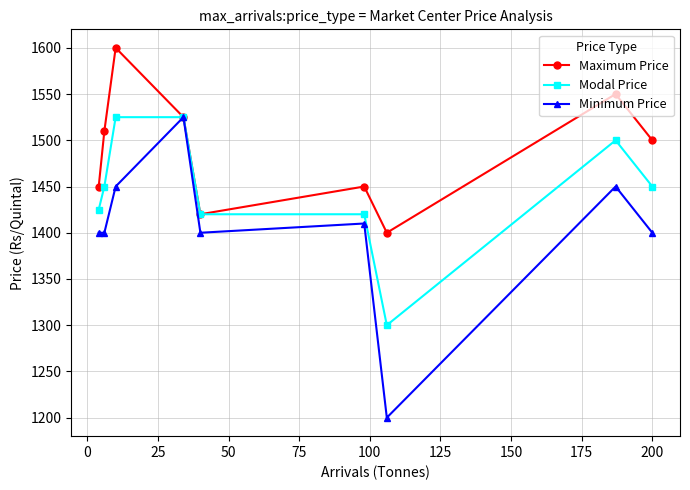

At how many categories does at least one series exceed 1396?

9